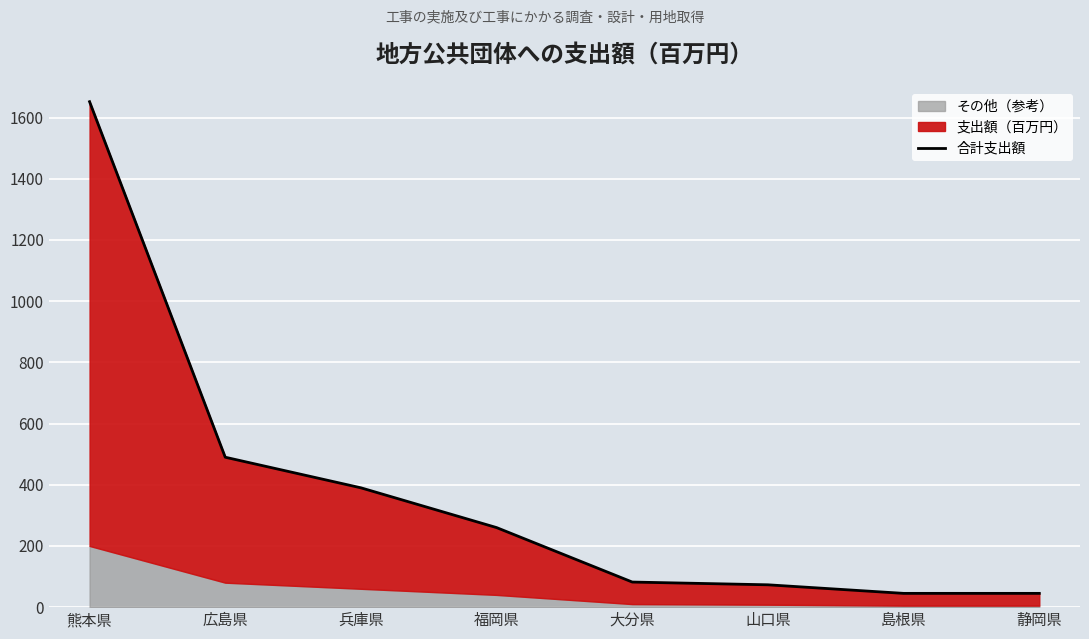

Which has a higher value, 広島県 or 兵庫県?

広島県